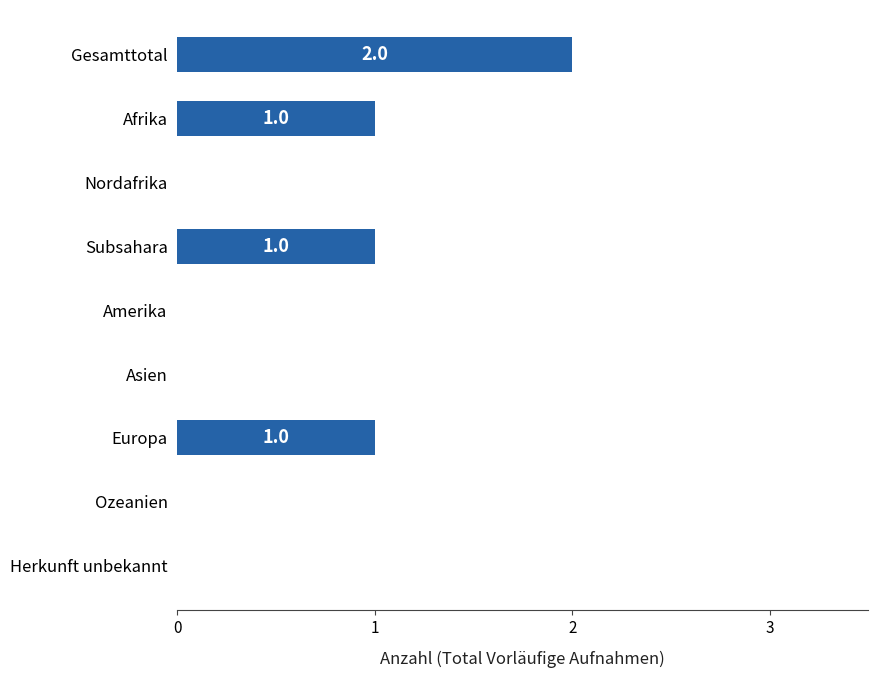

Reading top to bottom, extract all data points from this chart.

Gesamttotal=2	Afrika=1	Nordafrika=0	Subsahara=1	Amerika=0	Asien=0	Europa=1	Ozeanien=0	Herkunft unbekannt=0